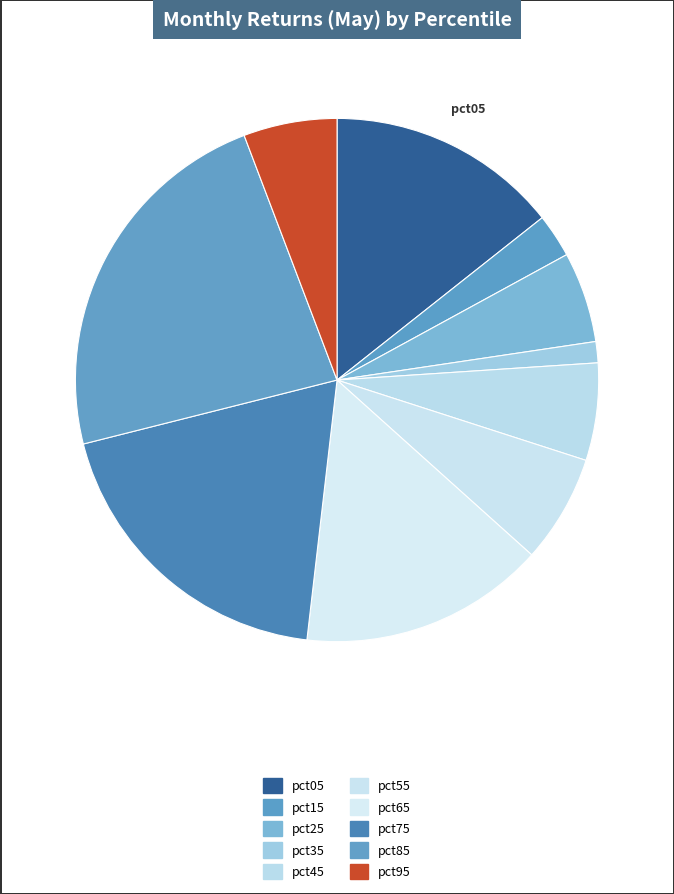

How many slices are in this pie chart?

10